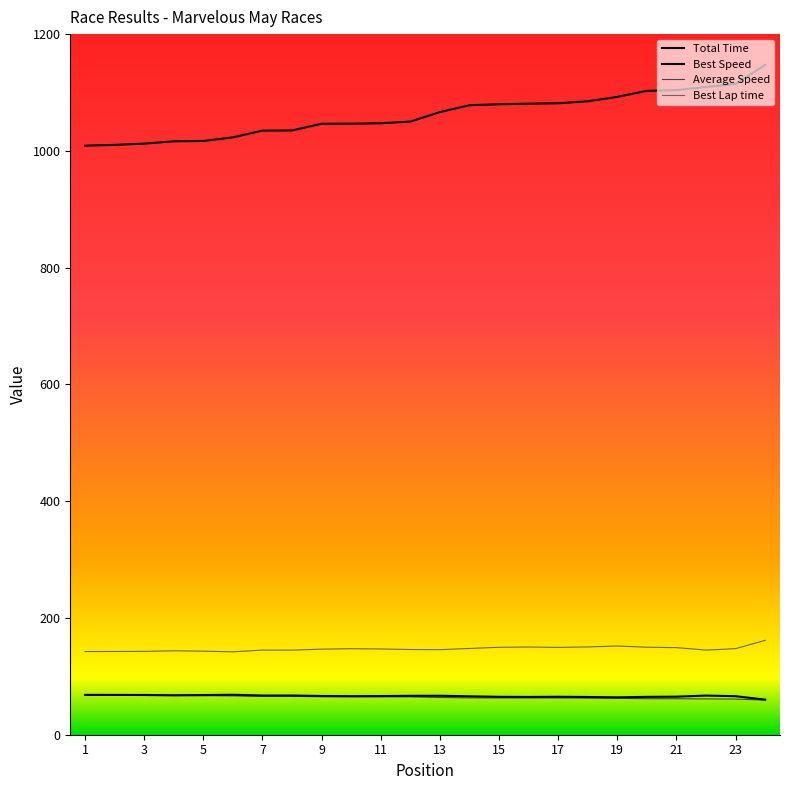

Which series has the largest range (max minus min)?

Total Time